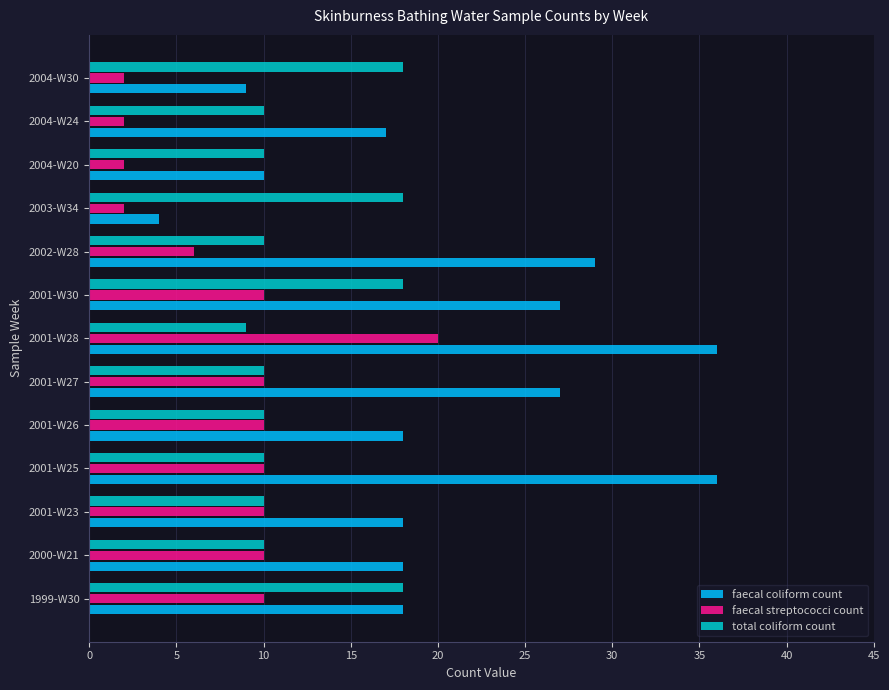

What is the difference between the highest and lowest values at 1999-W30?

8